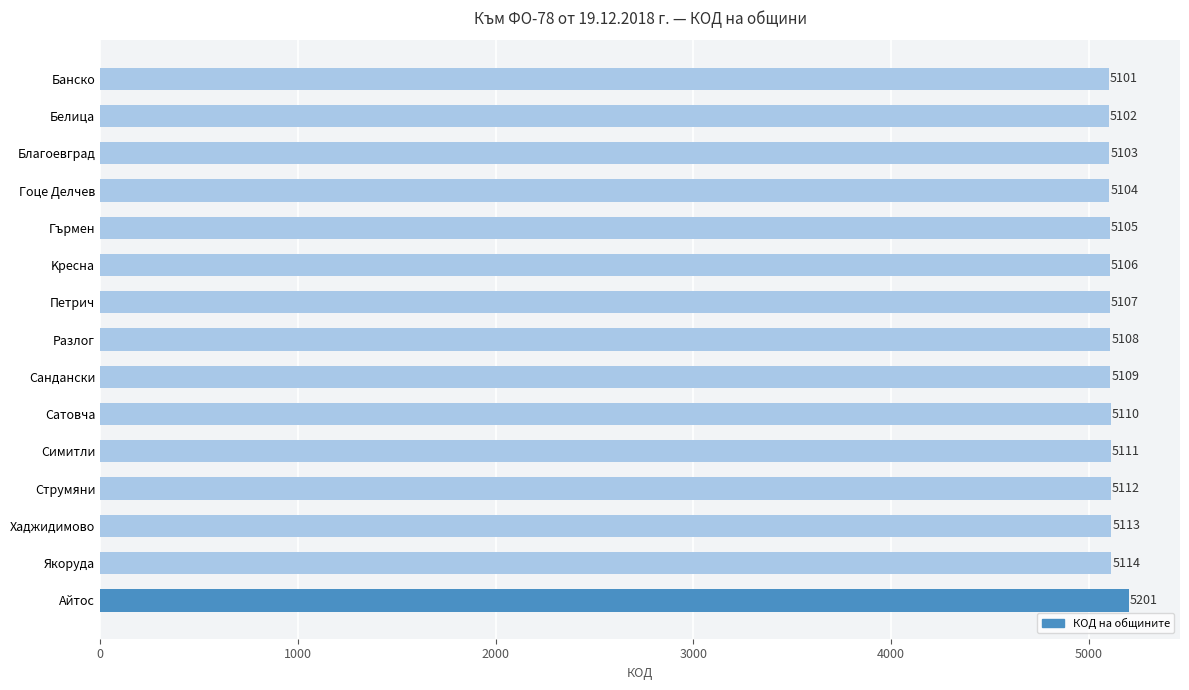

The chart shows a value of 2081 at Cатовча. True or false?

False